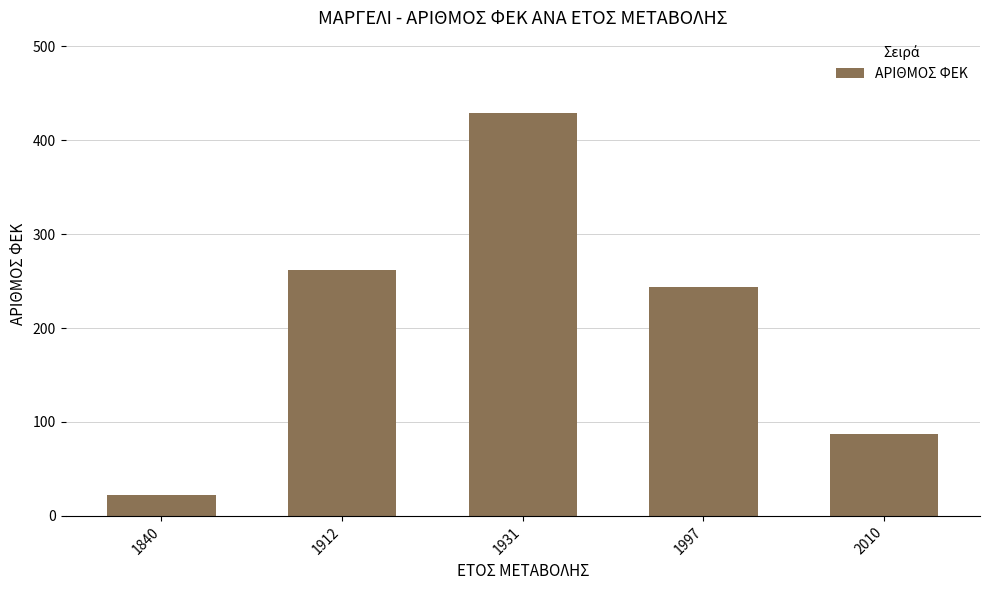

Approximately how many times larger is the value at 2010 compared to 1997?

0.4